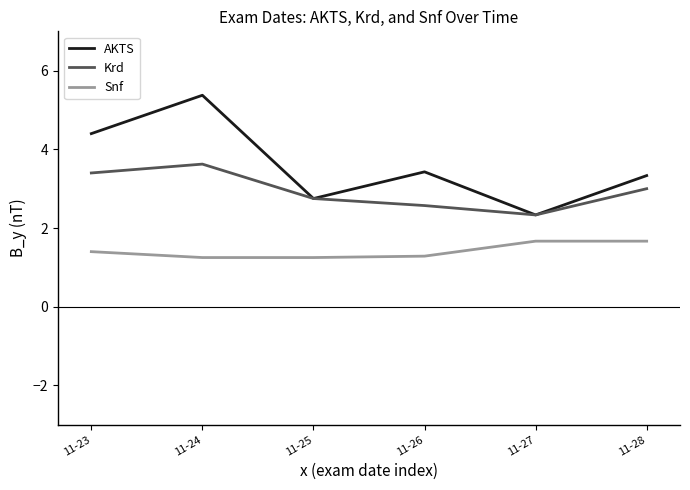

List the labels in order of Krd value, smallest first.

11-27, 11-26, 11-25, 11-28, 11-23, 11-24